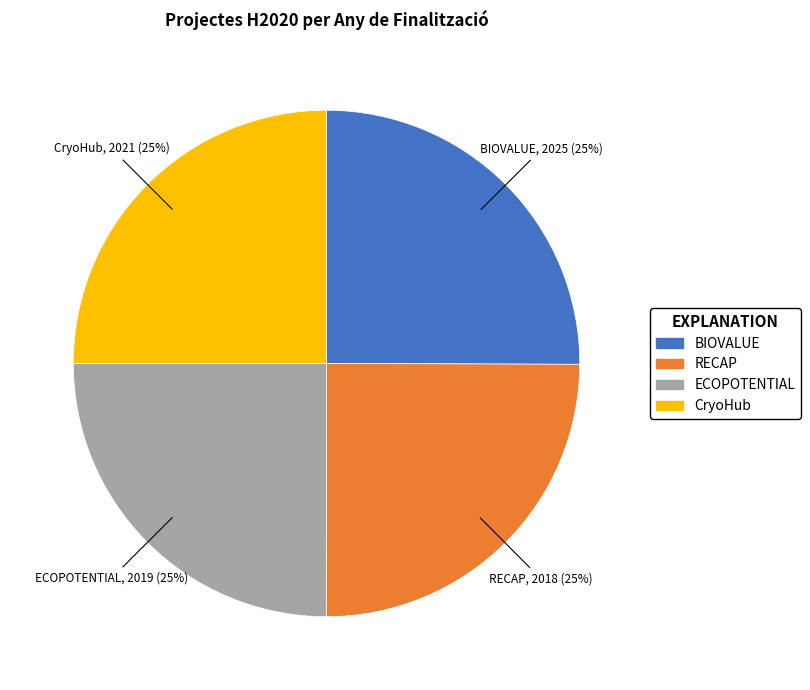

What is the ratio of the value at RECAP to the value at BIOVALUE?

1.0